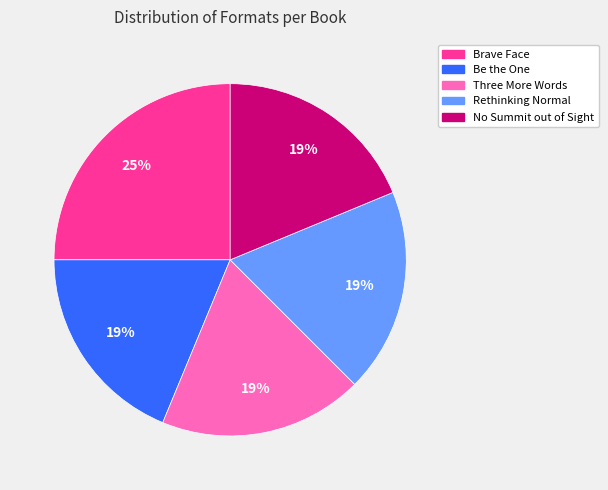

The Brave Face slice represents 25% of the pie. True or false?

True